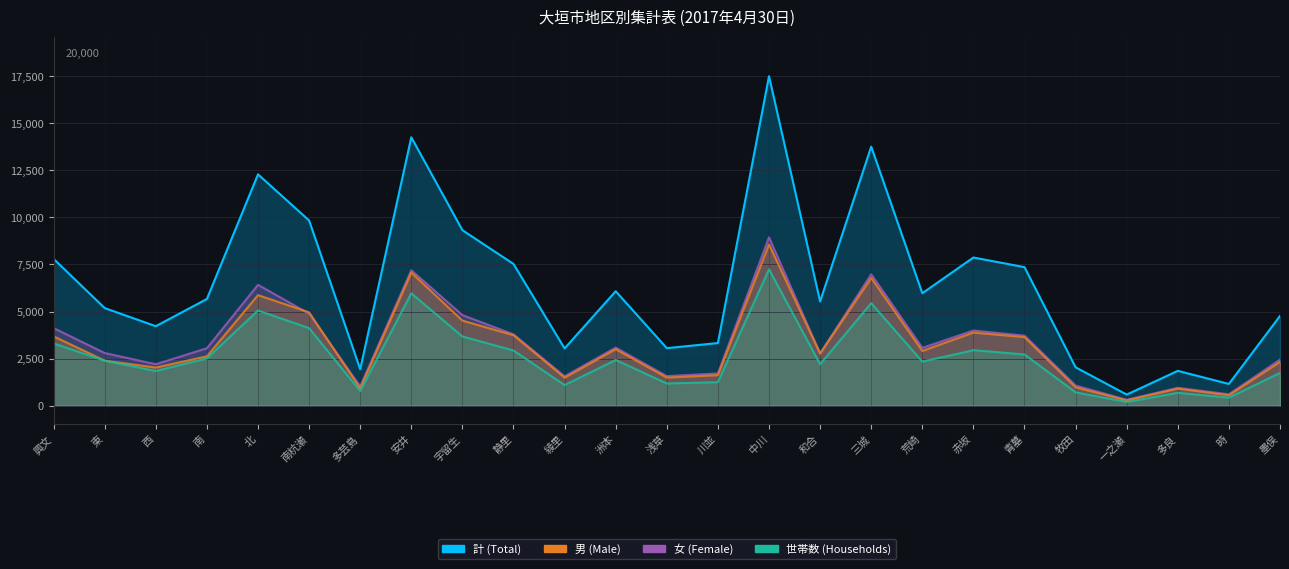

At which category is the sum across all series the highest?

中川